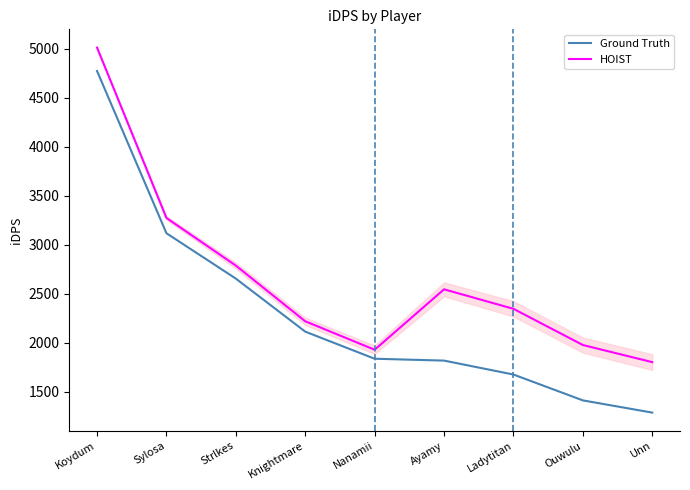

True or false: HOIST and Ground Truth intersect in this chart.

False